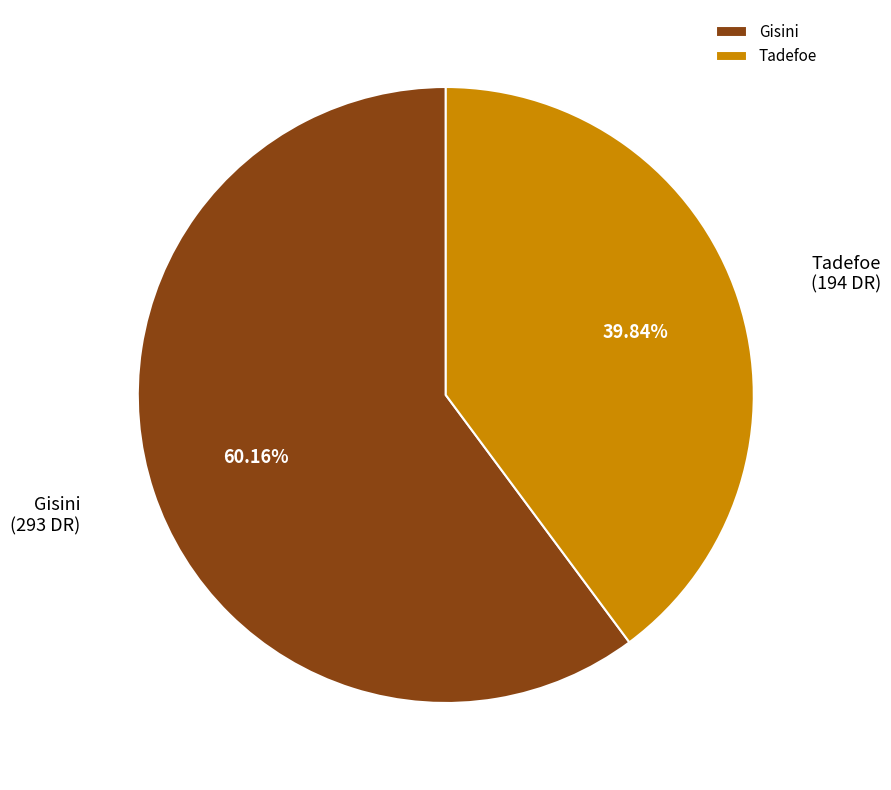

Approximately how many times larger is the value at Tadefoe compared to Gisini?

0.7